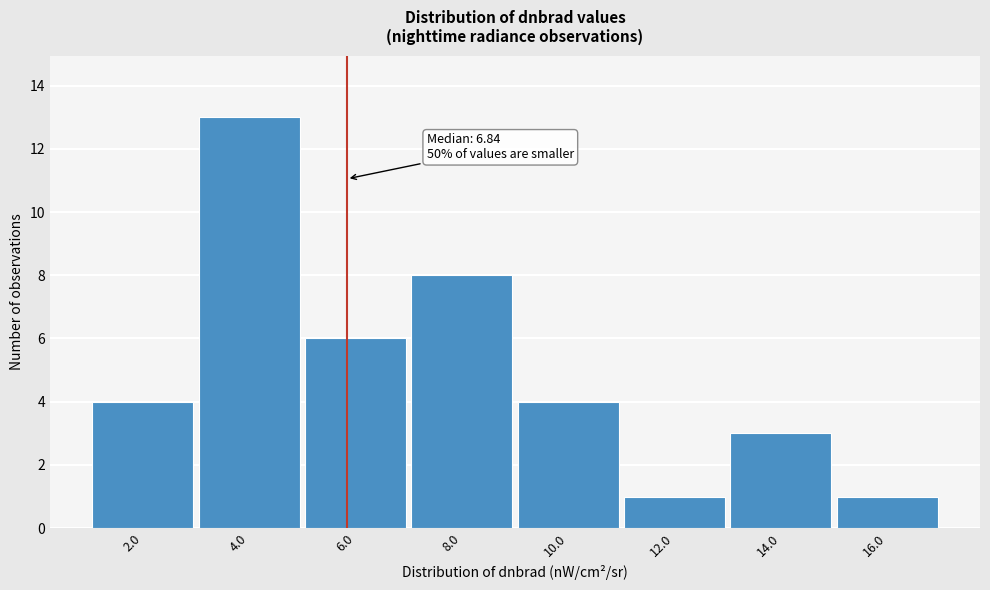

Reading left to right, list all the values displayed in this chart.

4	13	6	8	4	1	3	1